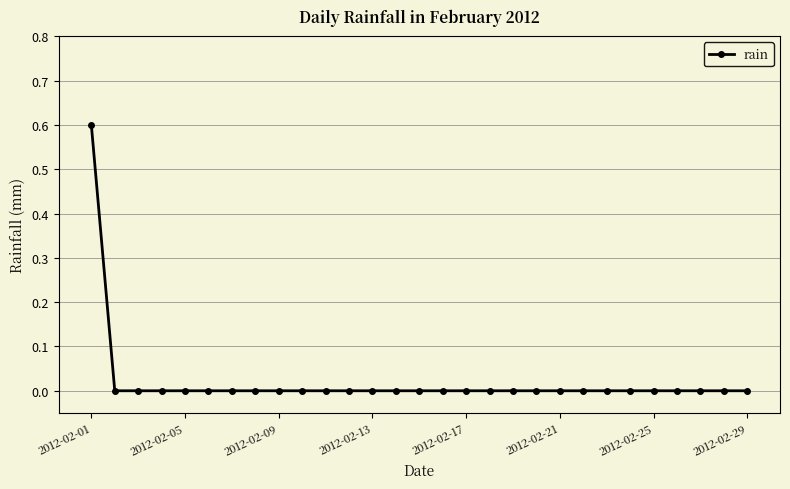

How many categories are shown in the chart?

29